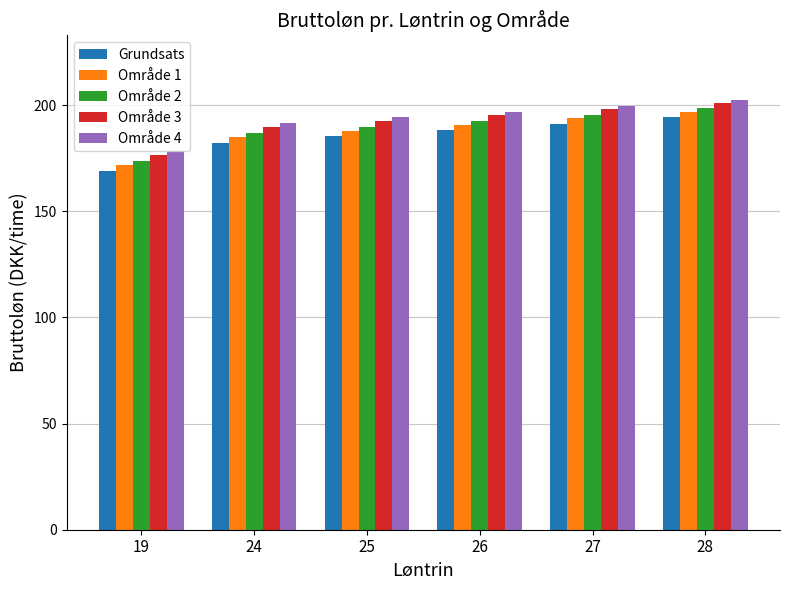

What is the sum of all Område 1 values?

1126.3